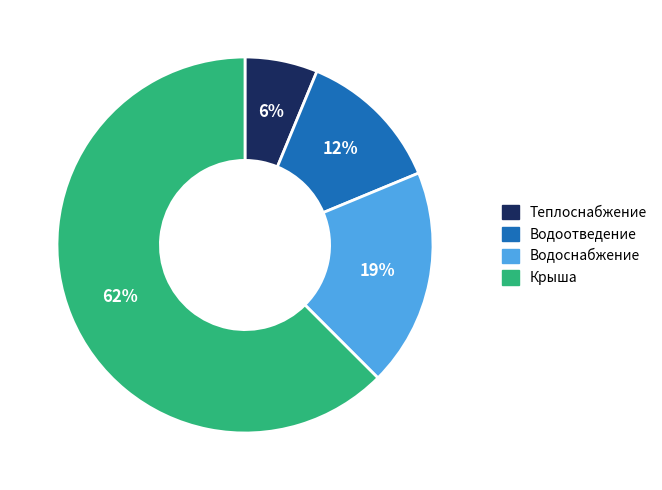

Is there a majority slice in this chart?

Yes